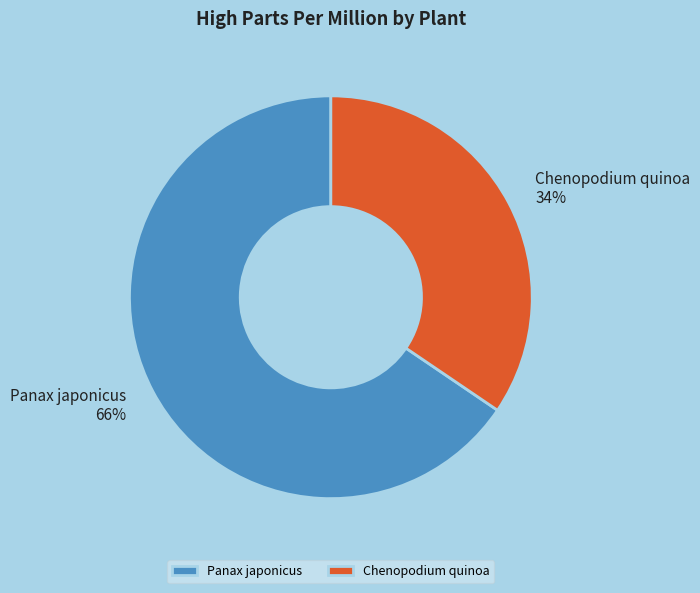

Is it true that Chenopodium quinoa is 45% of the pie?

False